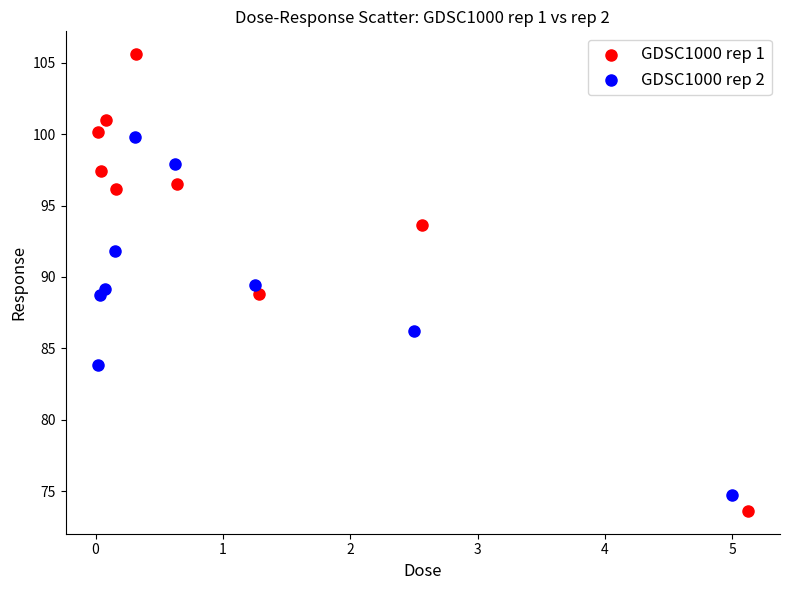

Which series contains the highest Y value?

GDSC1000 rep 1